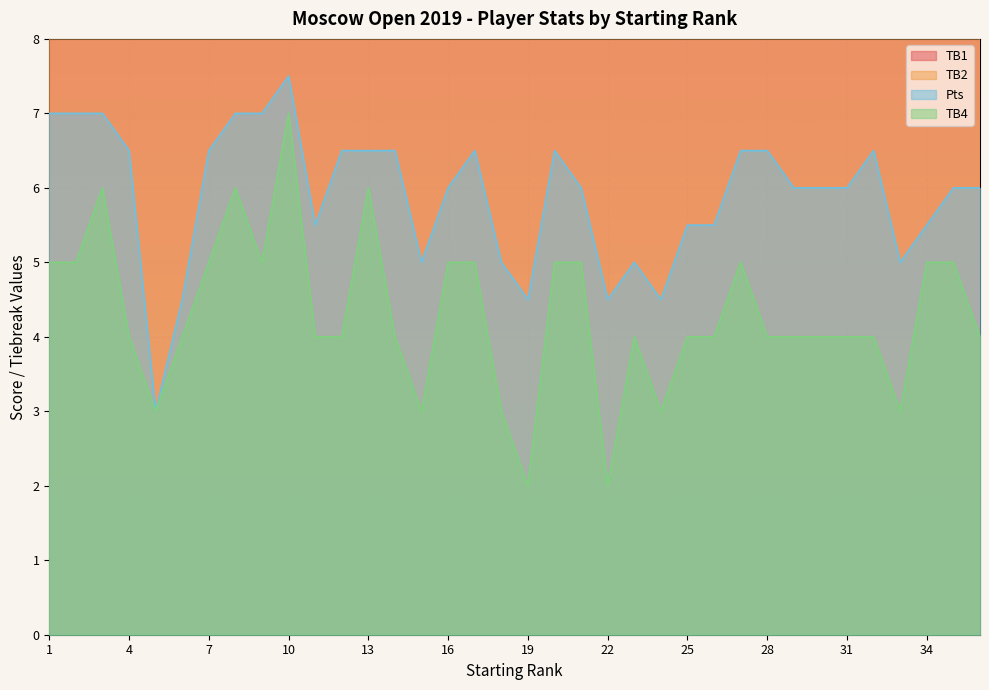

How many values in the TB4 series are below 4?

7